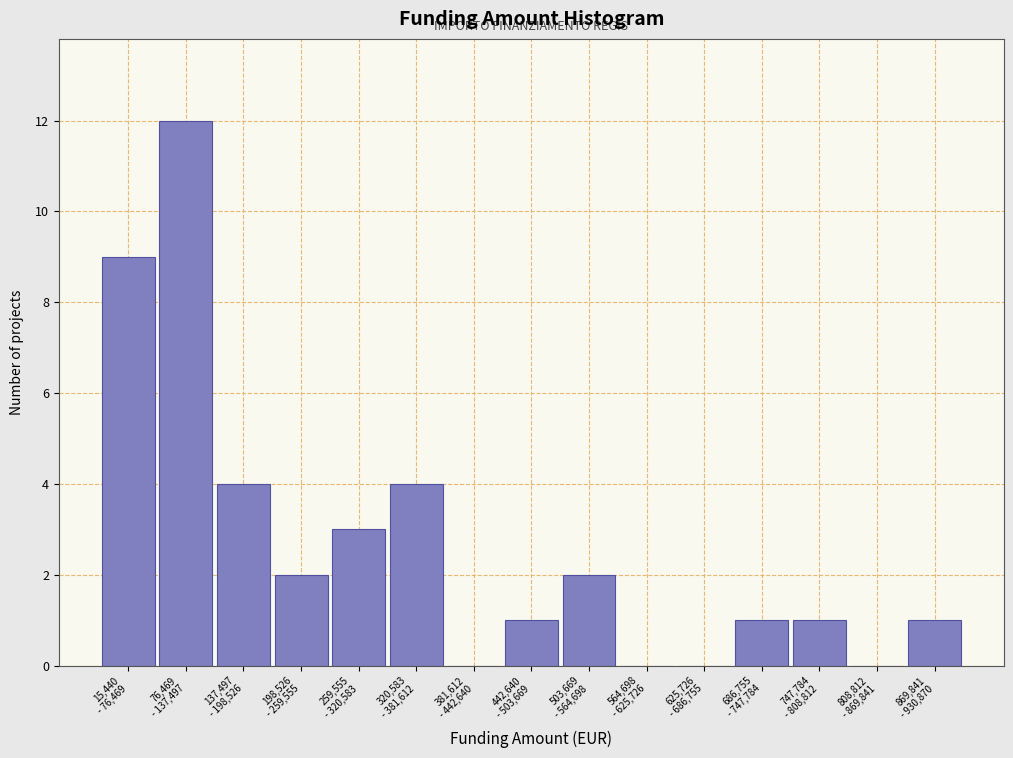

What is the sum of all values?

40